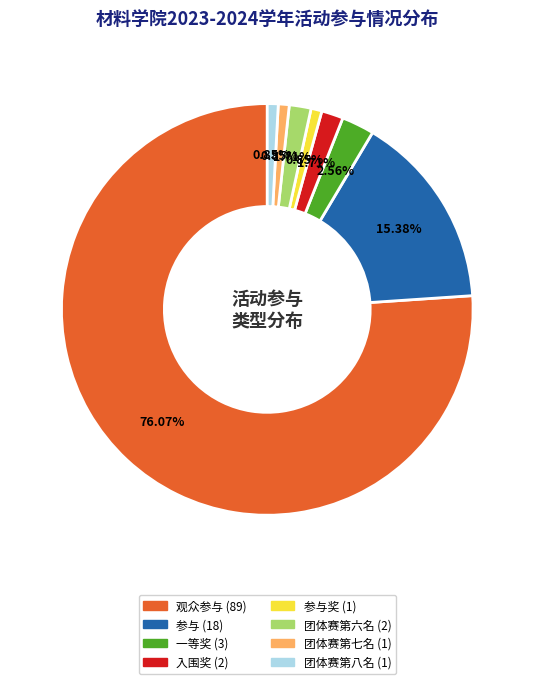

Is there a majority slice in this chart?

Yes